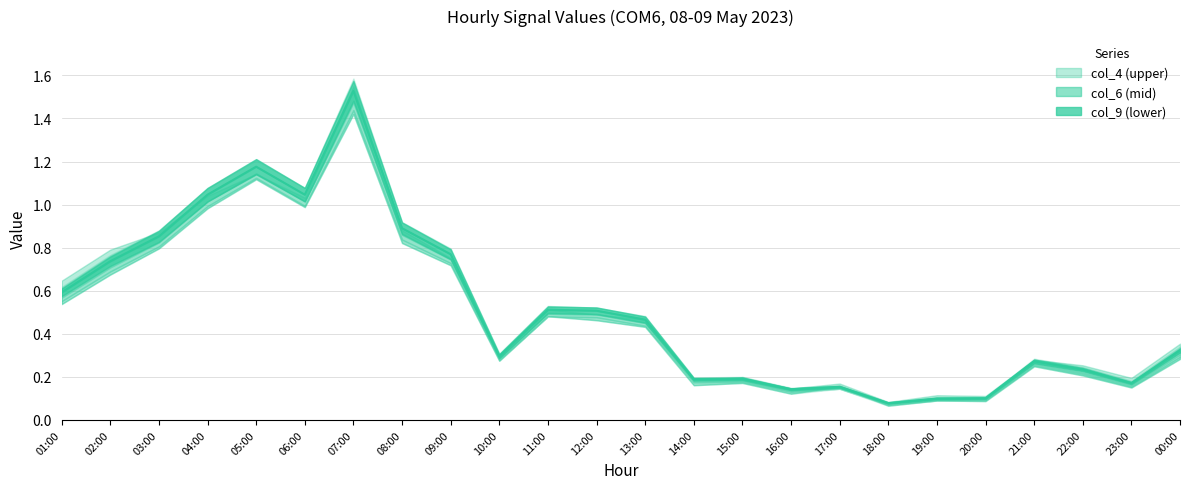

What is the difference between the col_6 values at 23:00 and 05:00?

1.0